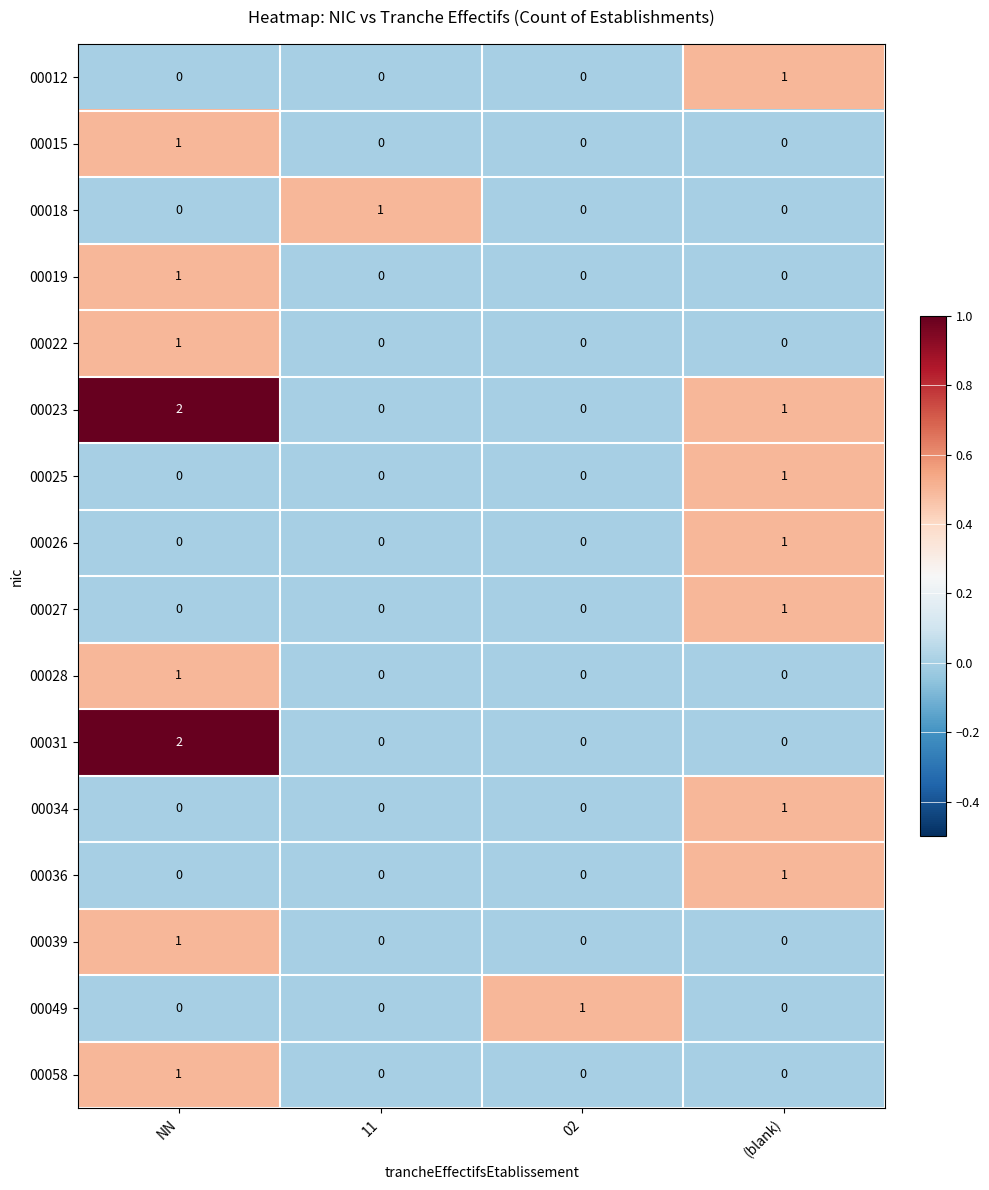

Which series has the largest total across all categories?

00023